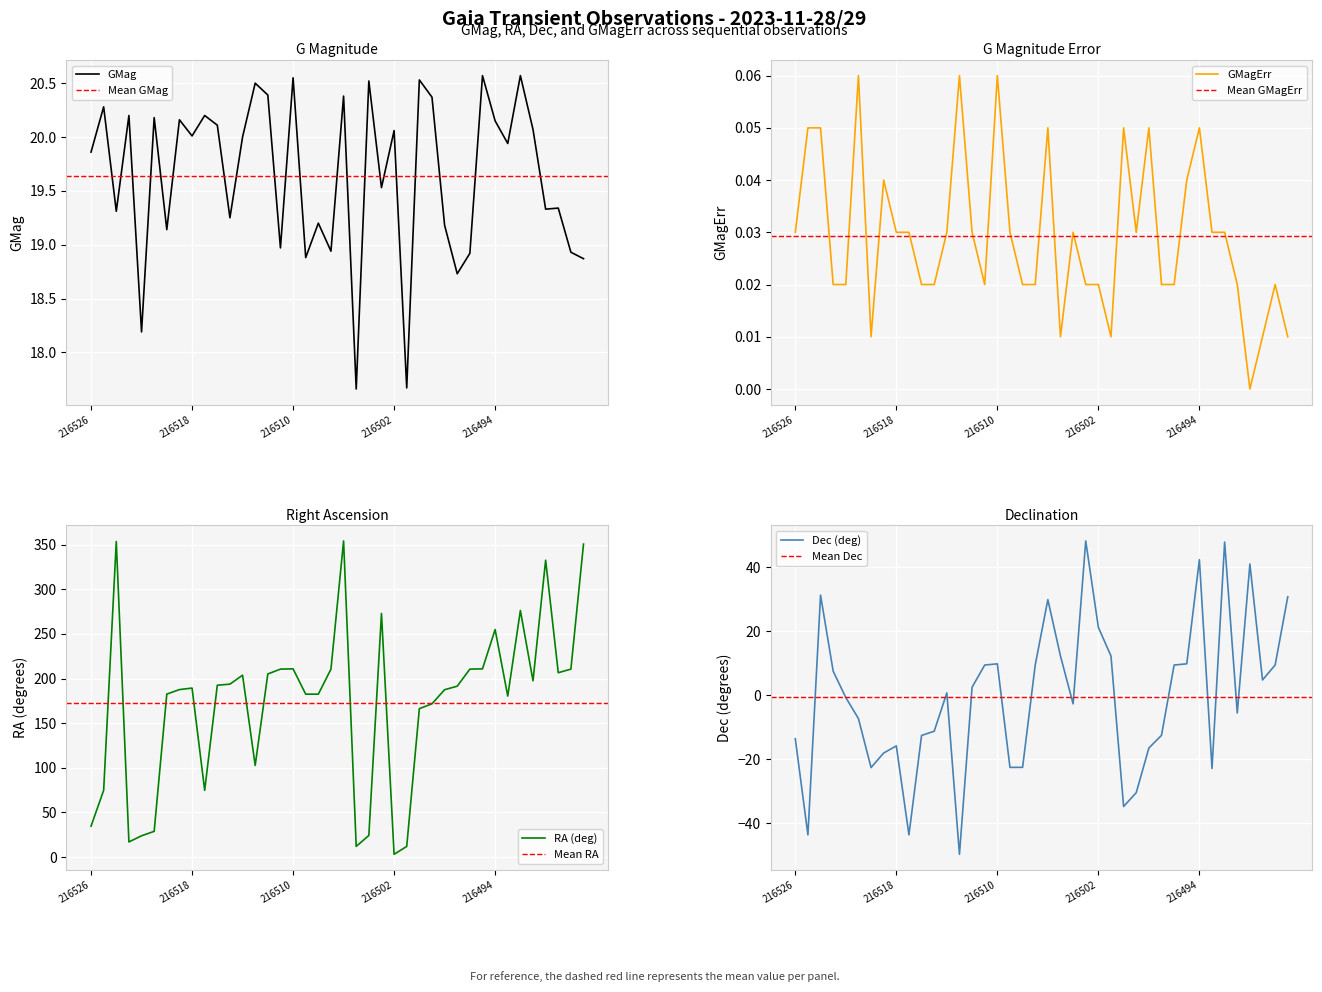

Between which two adjacent categories do Dec and GMagErr first intersect?

GaiaX23-216525 and GaiaX23-216524